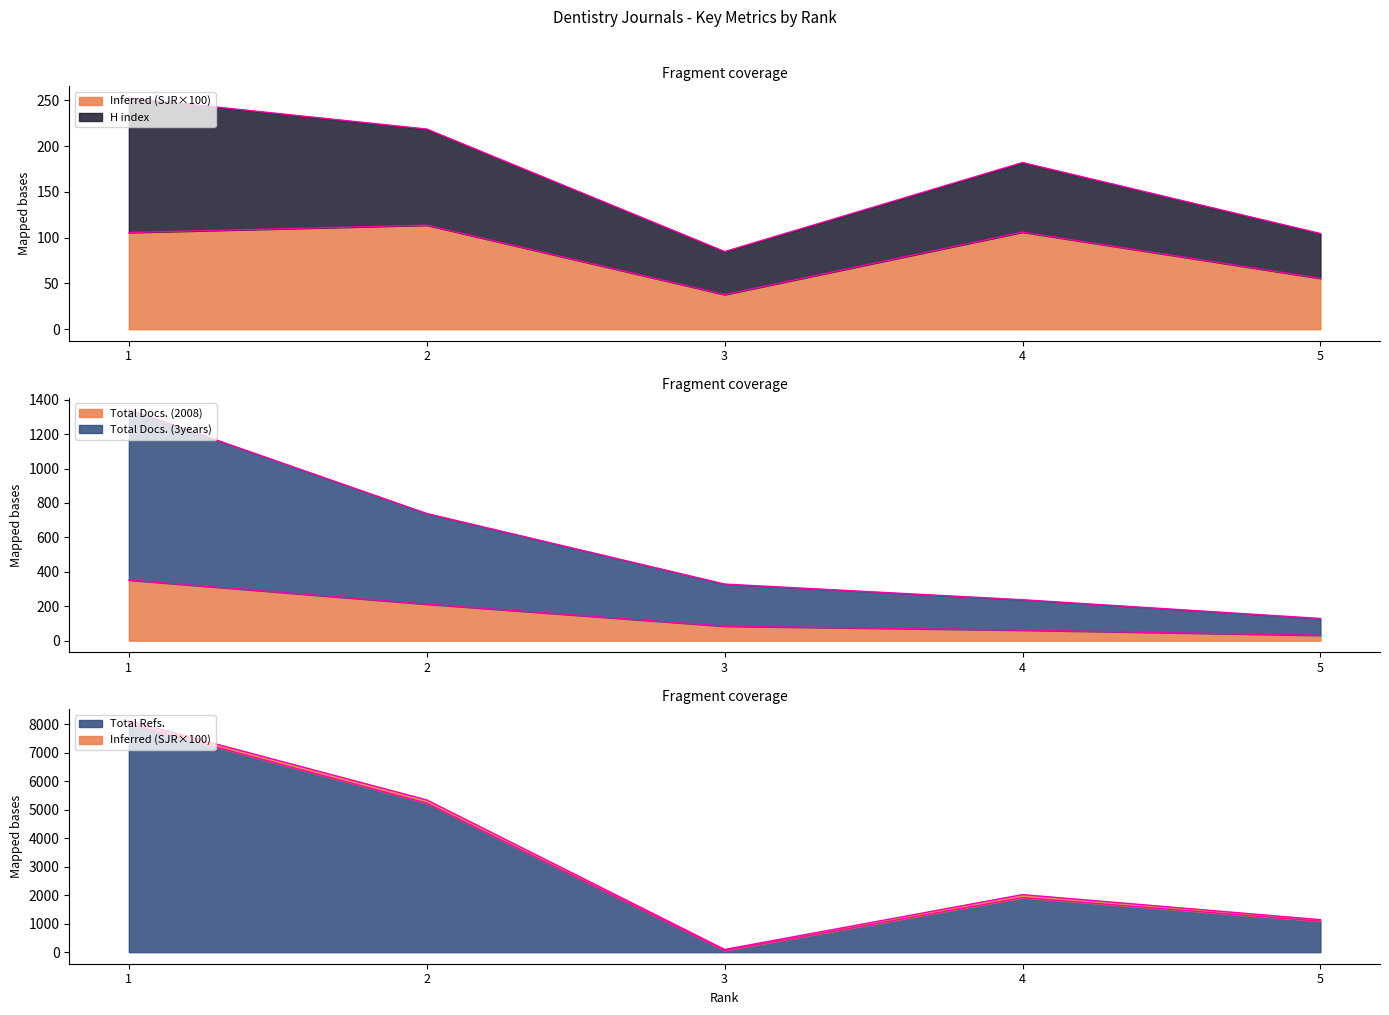

How many interior local peaks does the SJR series have?

2